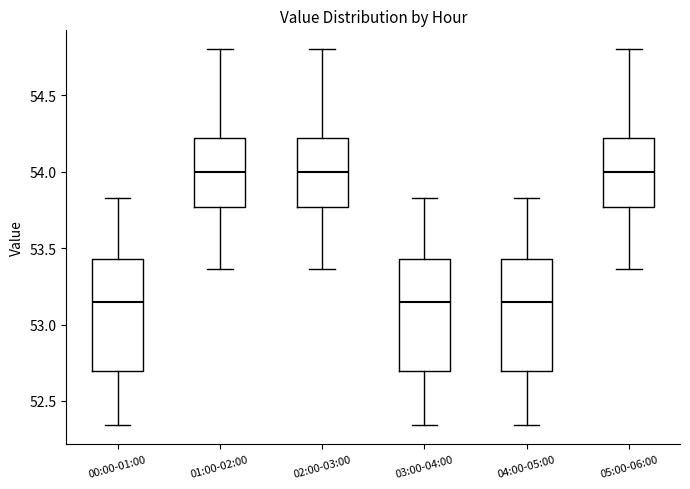

Reading left to right, read every box against the y-axis: the position of its median line, the range the box covers, and the ends of its whiskers. The values are not printed on the chart, so give them approximately, as read against the axis.

00:00-01:00: median 53.15, box 52.70 to 53.45, whiskers 52.35 to 53.85
01:00-02:00: median 54.00, box 53.75 to 54.20, whiskers 53.35 to 54.80
02:00-03:00: median 54.00, box 53.75 to 54.20, whiskers 53.35 to 54.80
03:00-04:00: median 53.15, box 52.70 to 53.45, whiskers 52.35 to 53.85
04:00-05:00: median 53.15, box 52.70 to 53.45, whiskers 52.35 to 53.85
05:00-06:00: median 54.00, box 53.75 to 54.20, whiskers 53.35 to 54.80